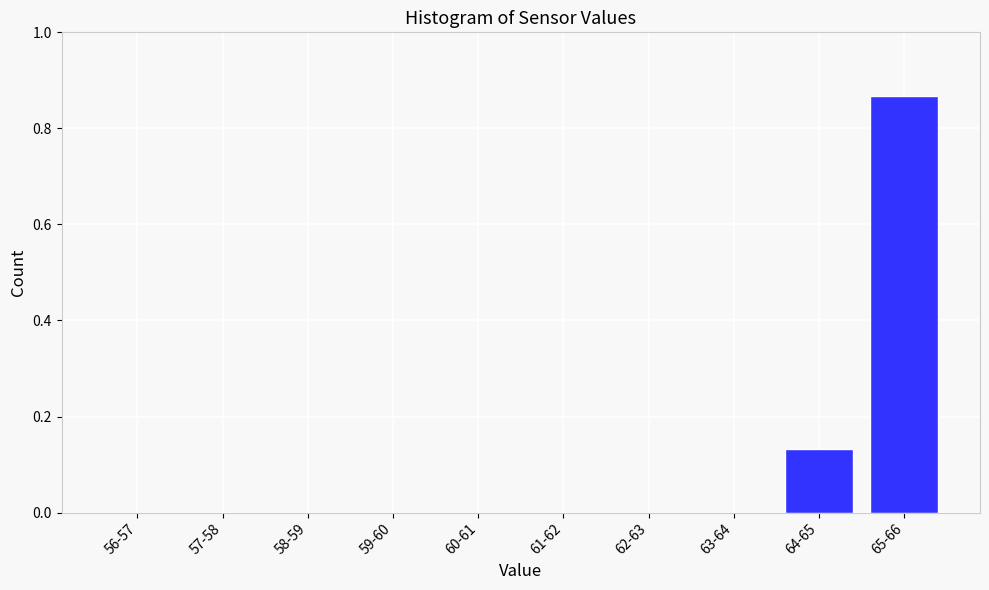

Is it true that the value at 62-63 is 0.0?

True